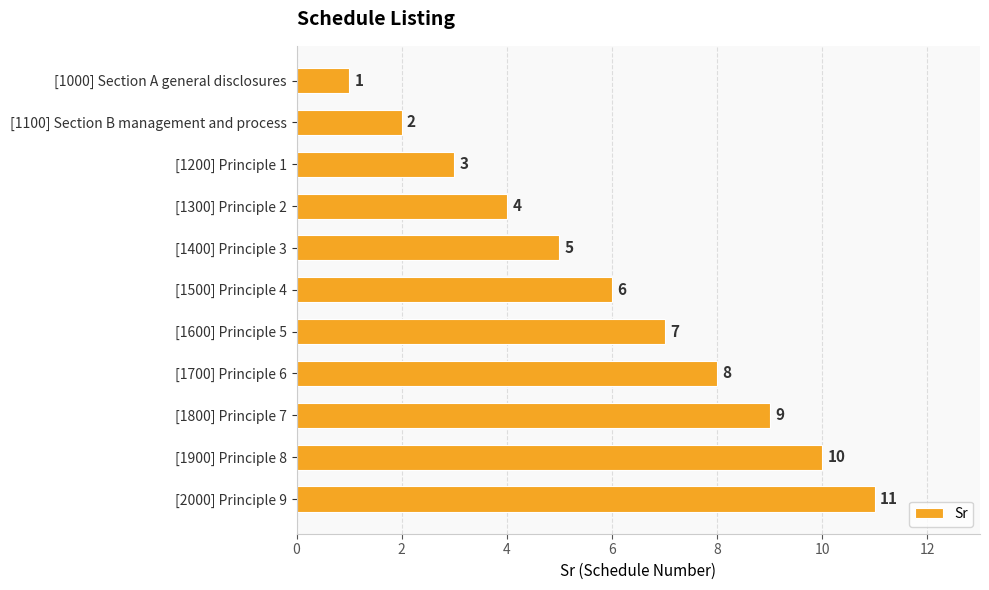

Count the values in the range 3 to 9.

7